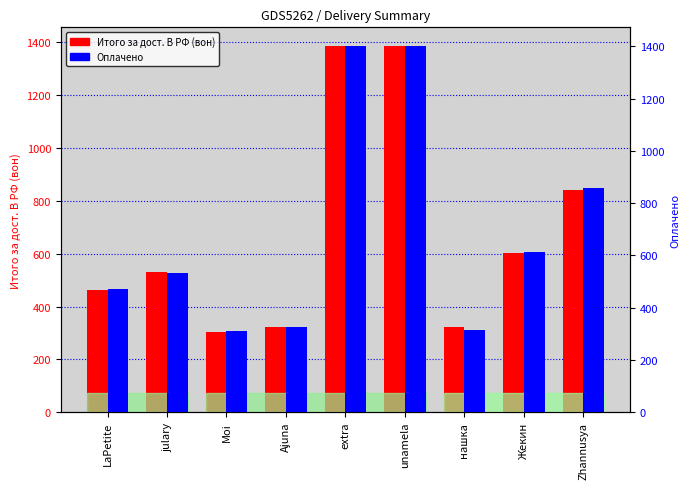

Which category has the lowest value in the Итого за дост. В РФ (вон) series?

Moi